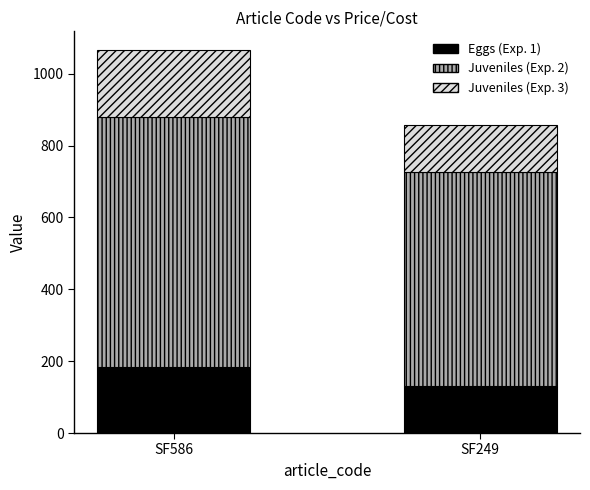

What is the value of the Eggs (Exp. 1) bar at the 1st from the left?

185